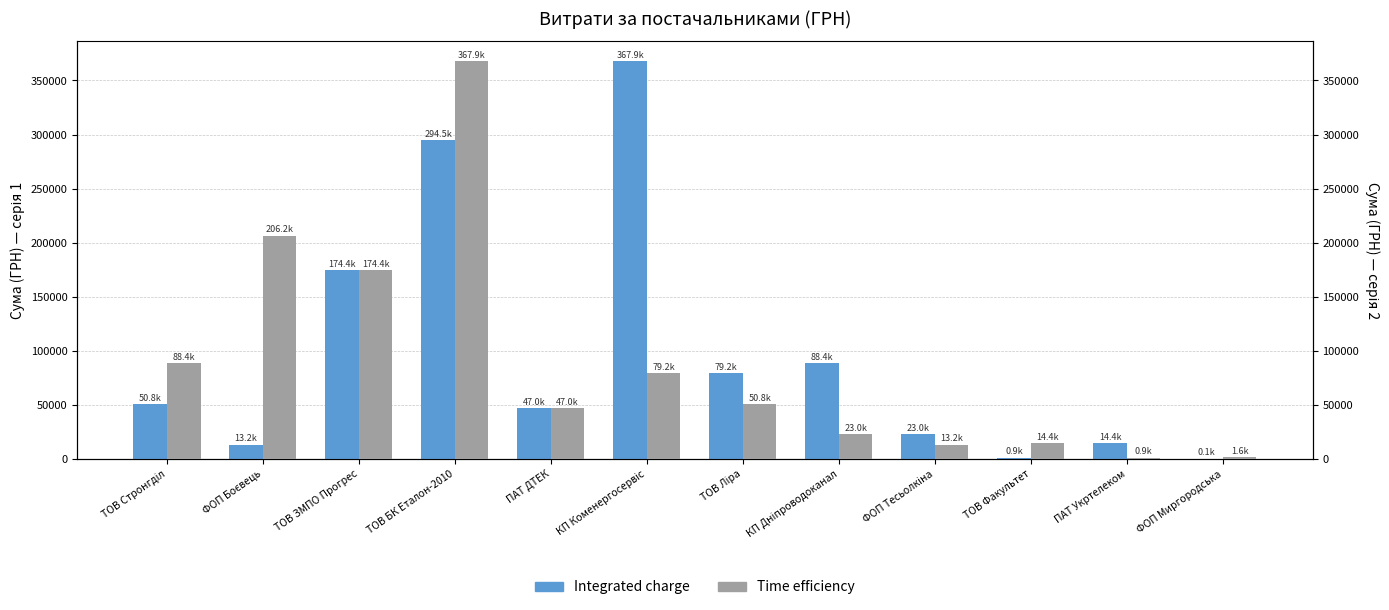

At which label is Integrated charge closest to 183974?

ТОВ ЗМПО Прогрес